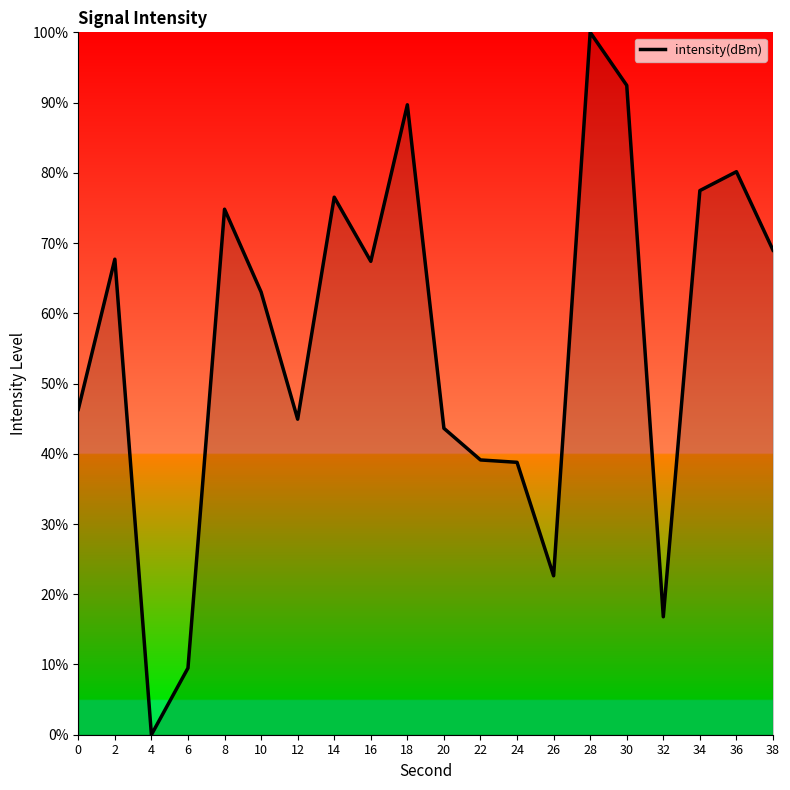

Read the value at 26.

22.6